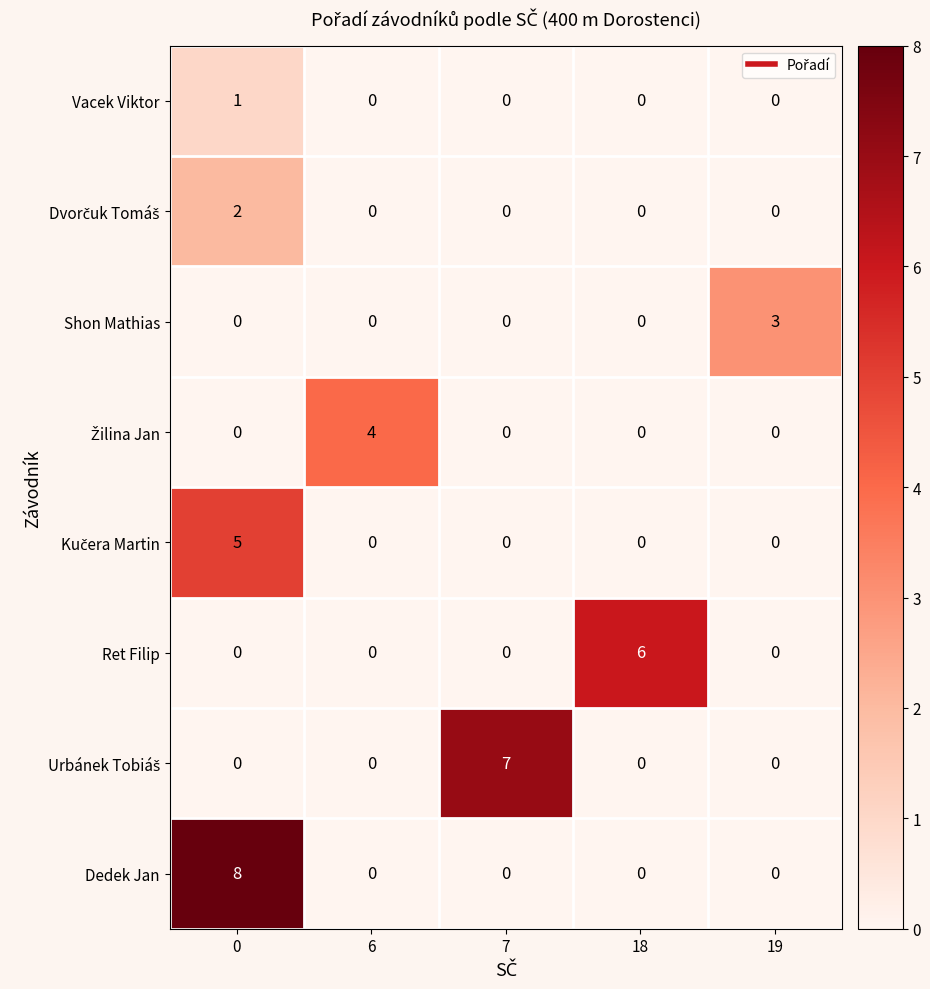

The value of Dedek Jan at 7 is 0. True or false?

True